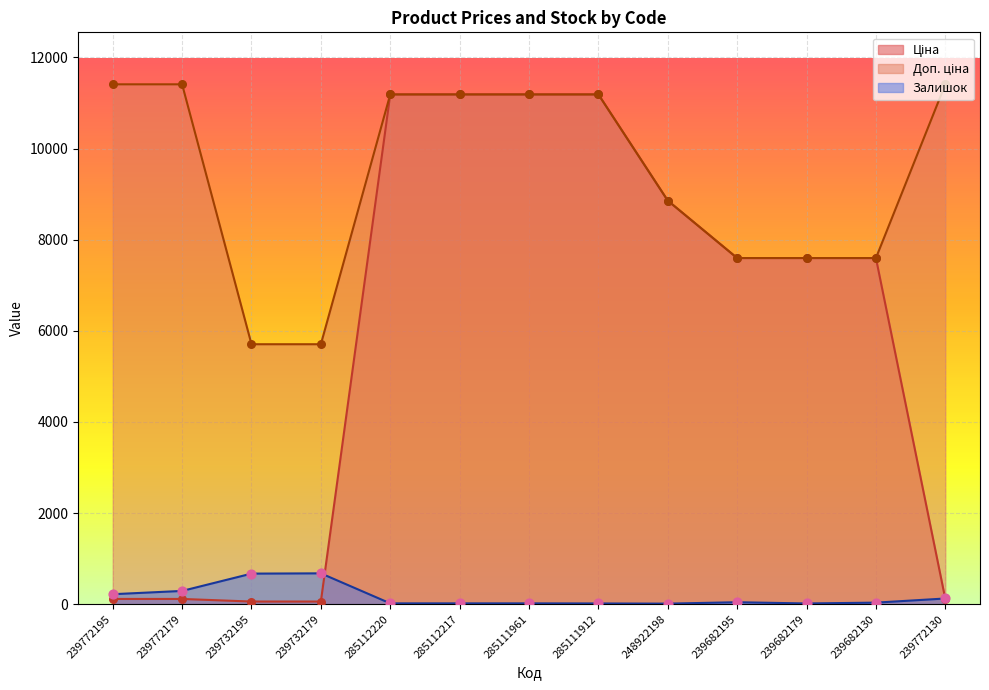

Which series reaches the minimum Y coordinate?

Залишок